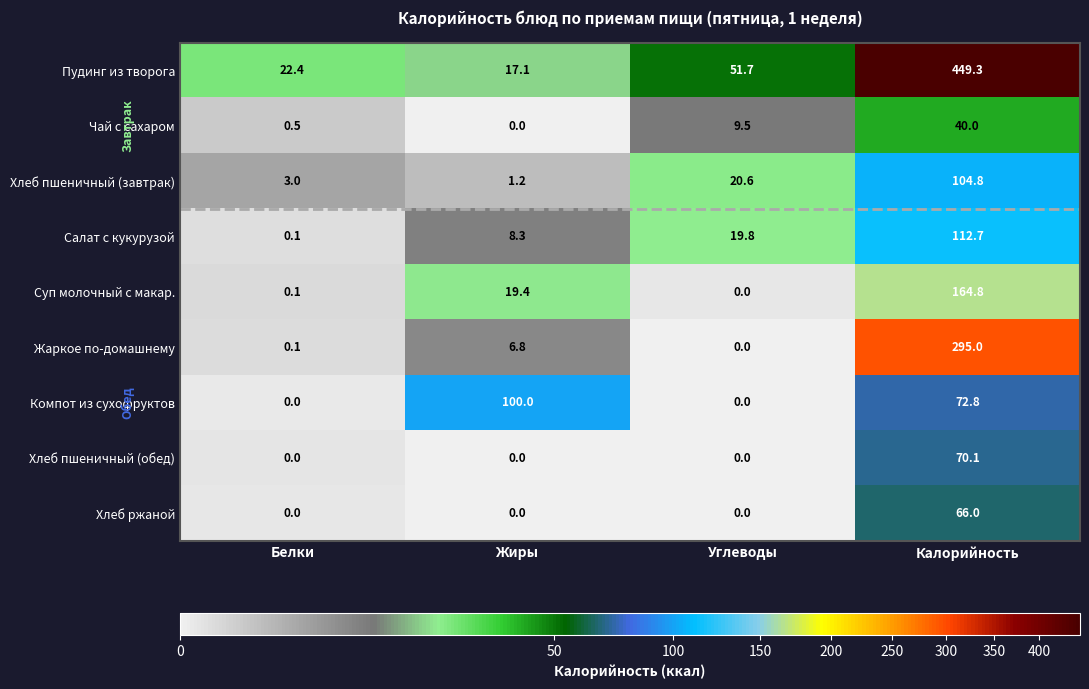

How many values in the Суп молочный с макар. series exceed 19?

2